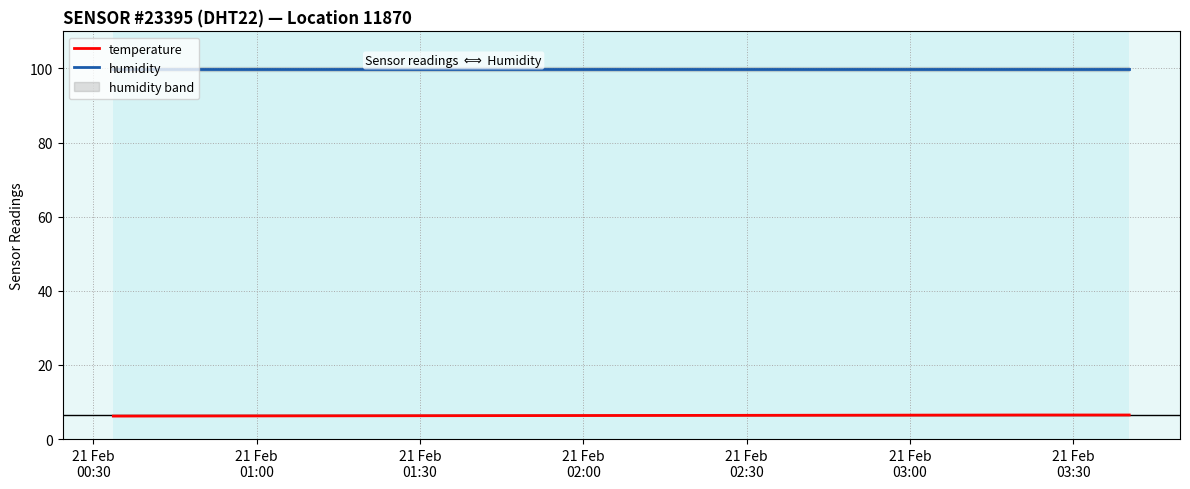

What is the maximum value for humidity?

99.9